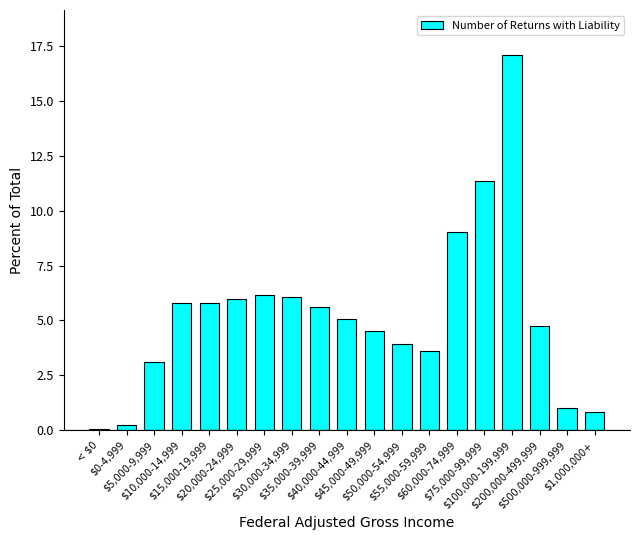

At which category does the chart reach its minimum across all series?

< $0